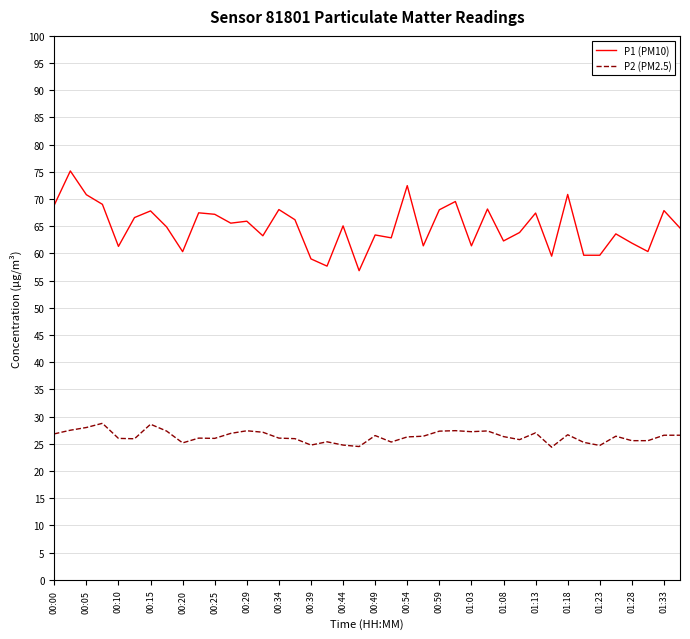

What is the maximum value shown in the chart?

75.2